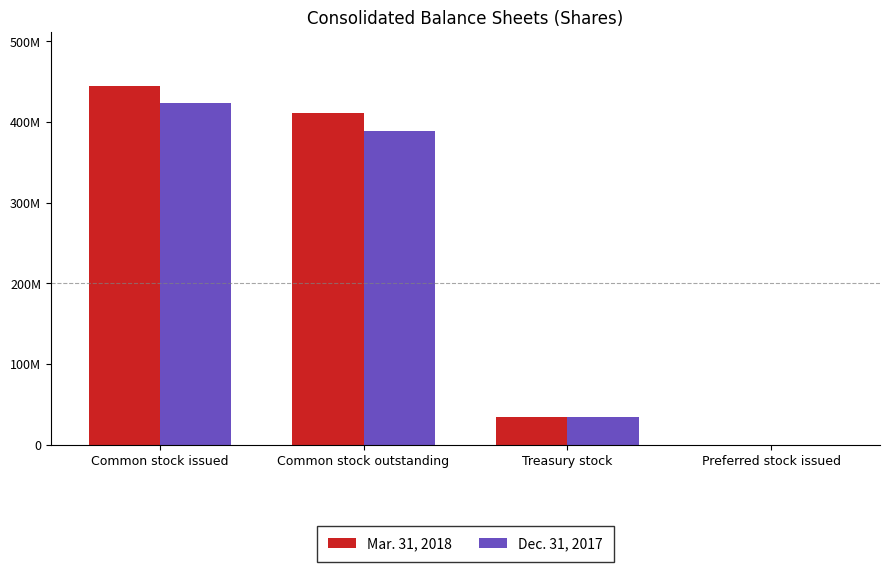

What is the difference between the maximum and minimum values in the Dec. 31, 2017 series?

423146234